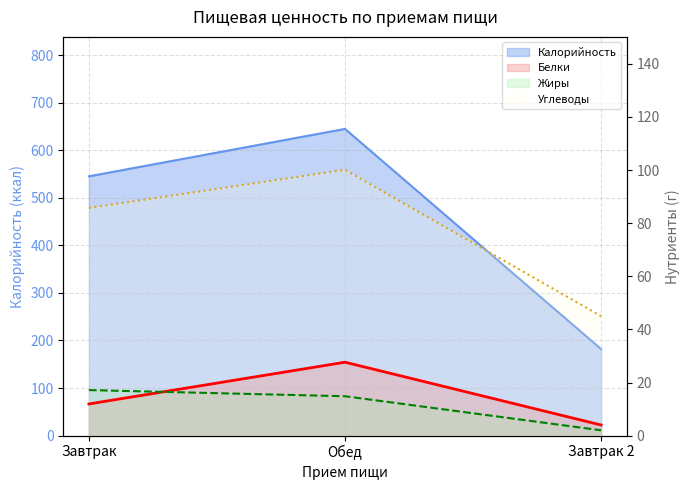

True or false: Белки (линия) has a value of 4.0 at Завтрак 2.

True